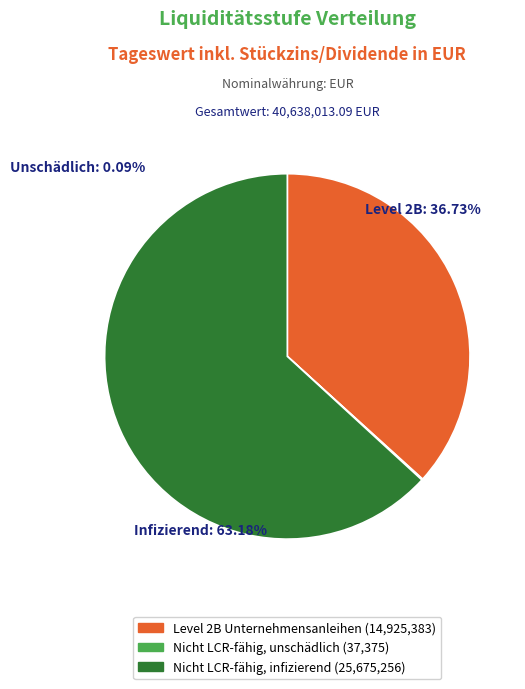

Does any single category account for the majority?

Yes